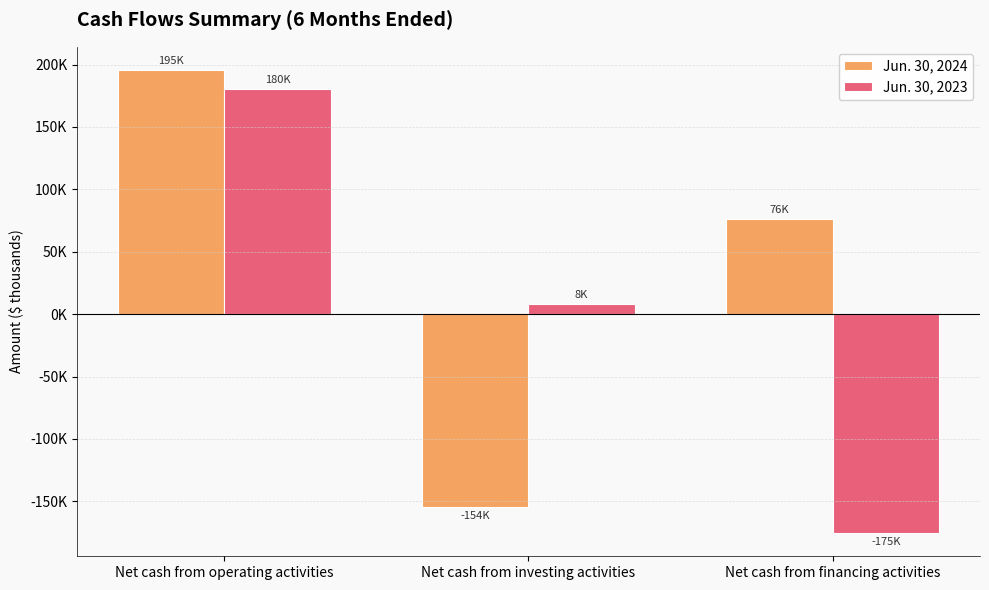

Which series has the largest range (max minus min)?

Jun. 30, 2023